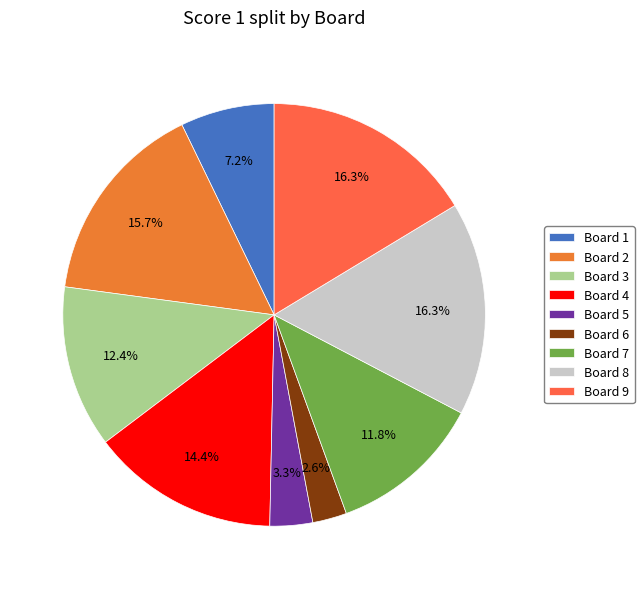

What percentage is the Board 9 slice, to the nearest percent?

16%